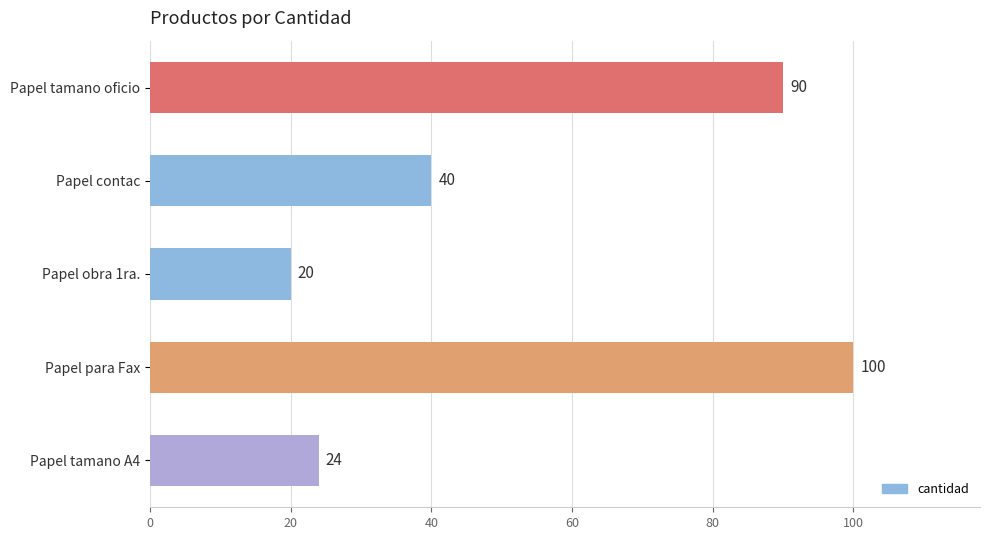

Approximately how many times larger is the value at Papel tamano A4 compared to Papel tamano oficio?

0.3